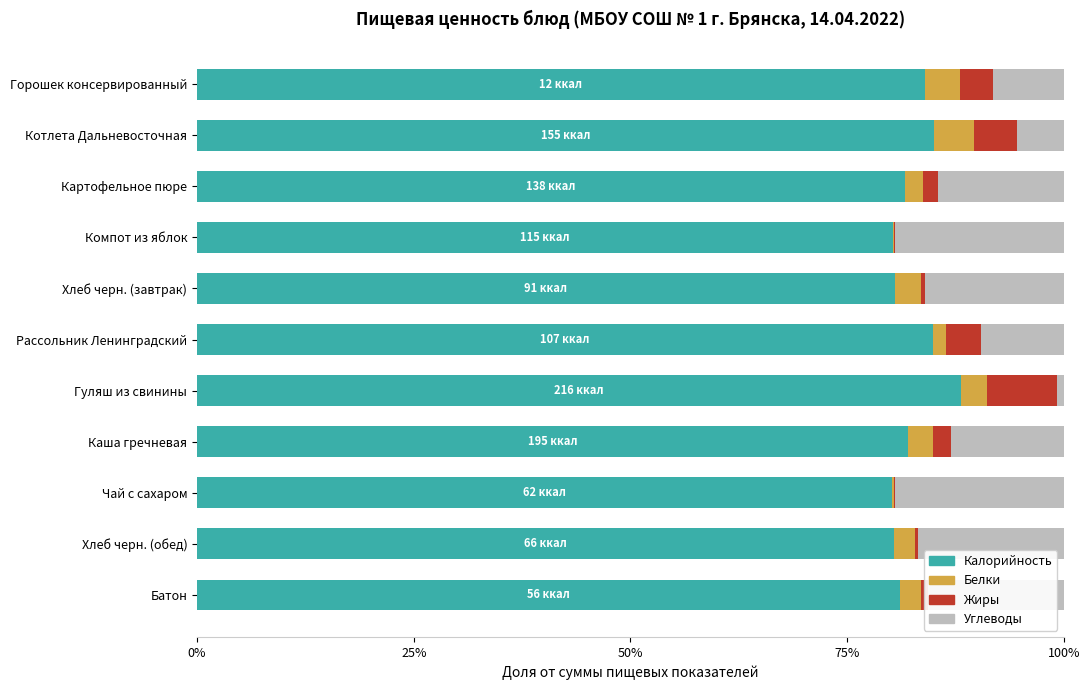

What is the total value across all series at Каша гречневая?

100.0